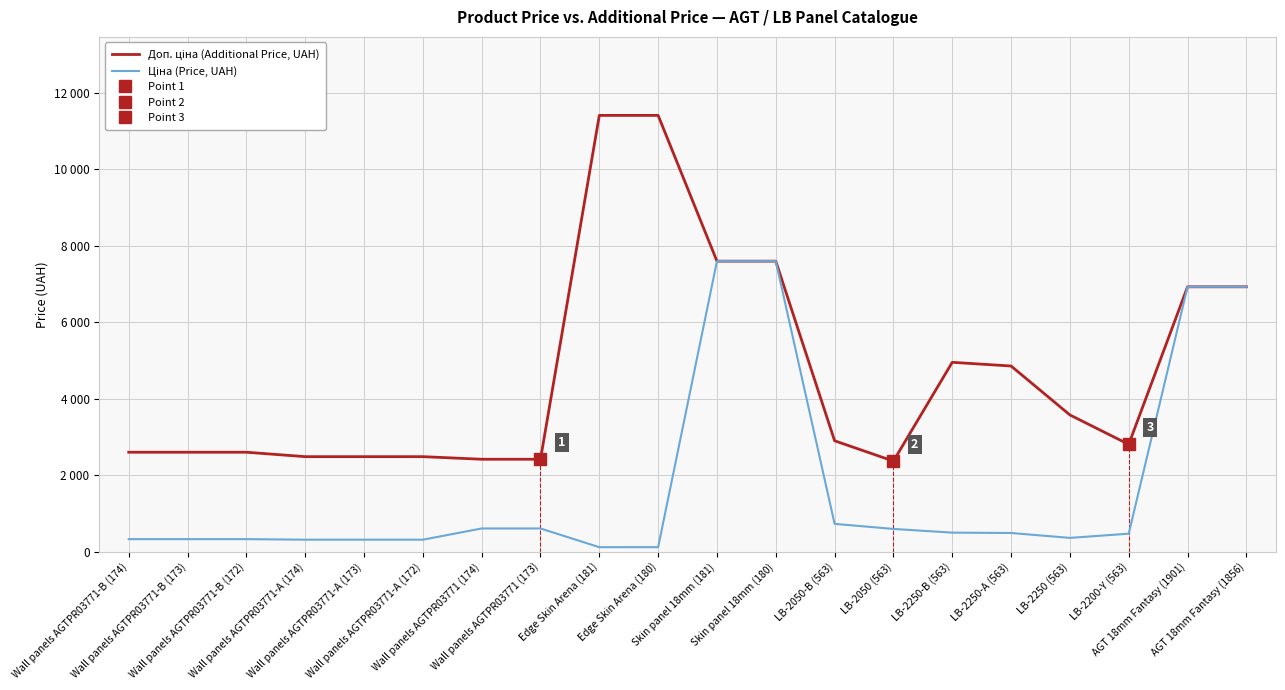

What is the highest value of the Ціна (Price, UAH) series?

7596.5